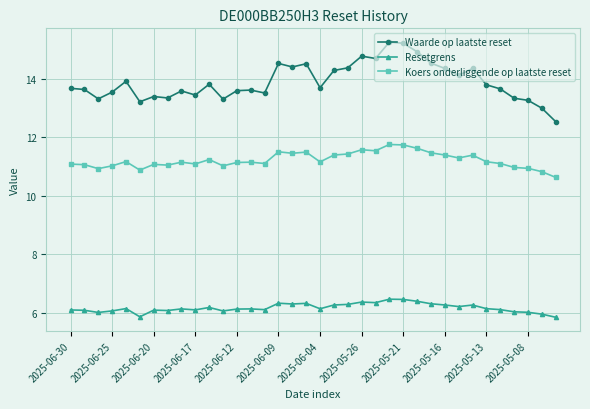

Does the chart have visible grid lines?

Yes